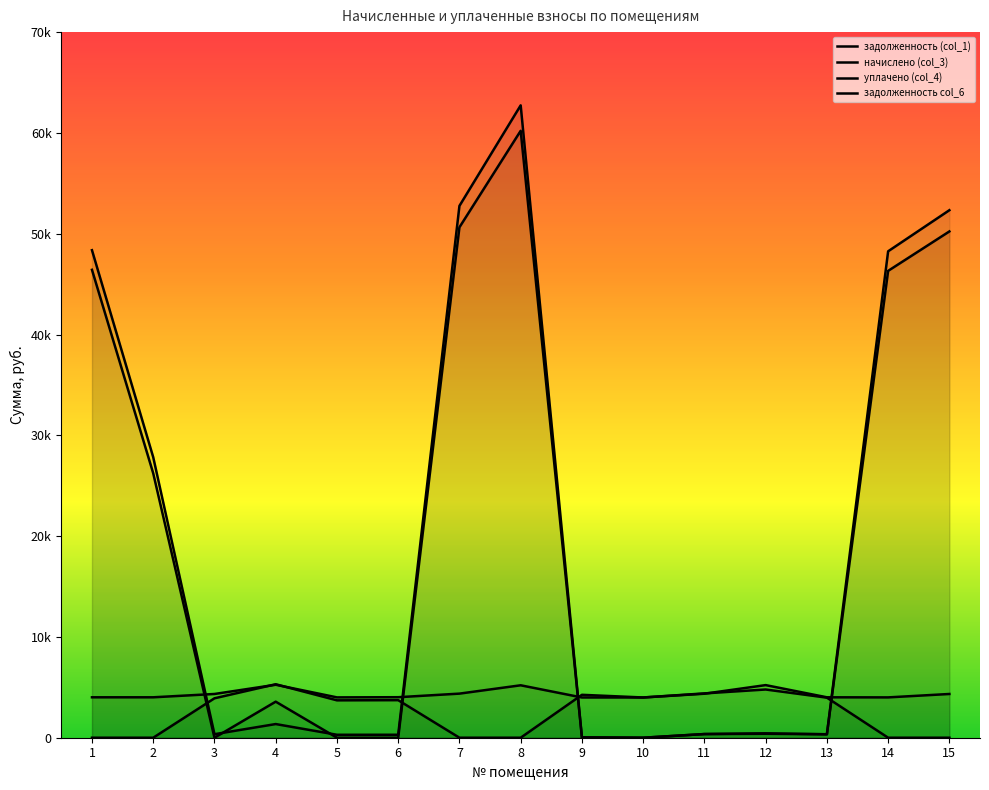

What is the difference between the maximum and minimum values in the начислено (col_3) series?

1262.6